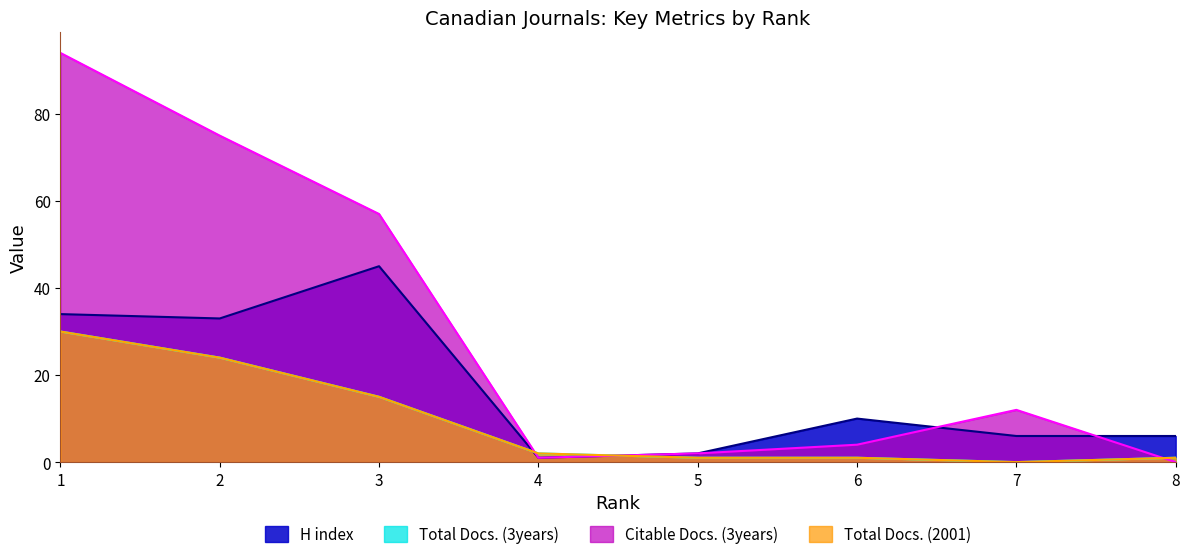

Does the chart have visible grid lines?

No